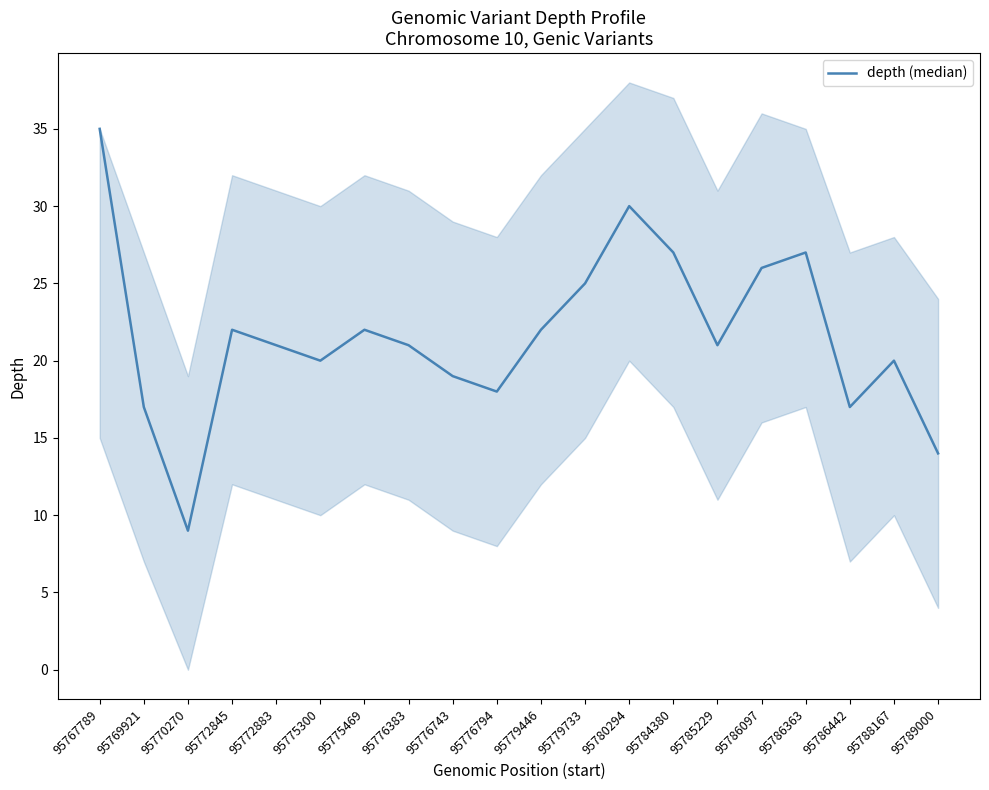

List the labels in order of value, largest first.

95767789, 95780294, 95784380, 95786363, 95786097, 95779733, 95772845, 95775469, 95779446, 95772883, 95776383, 95785229, 95775300, 95788167, 95776743, 95776794, 95769921, 95786442, 95789000, 95770270